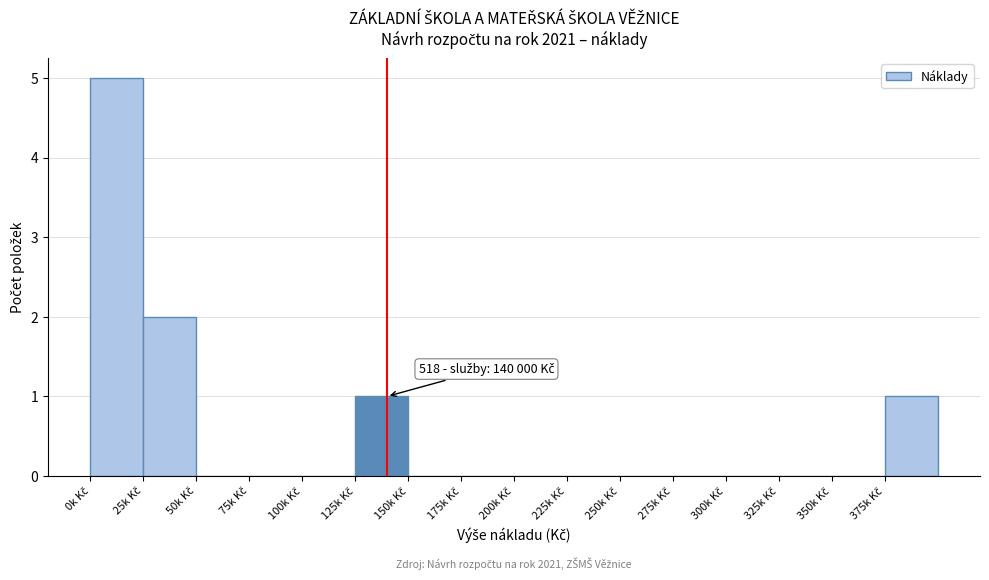

What is the sum of all values?

9